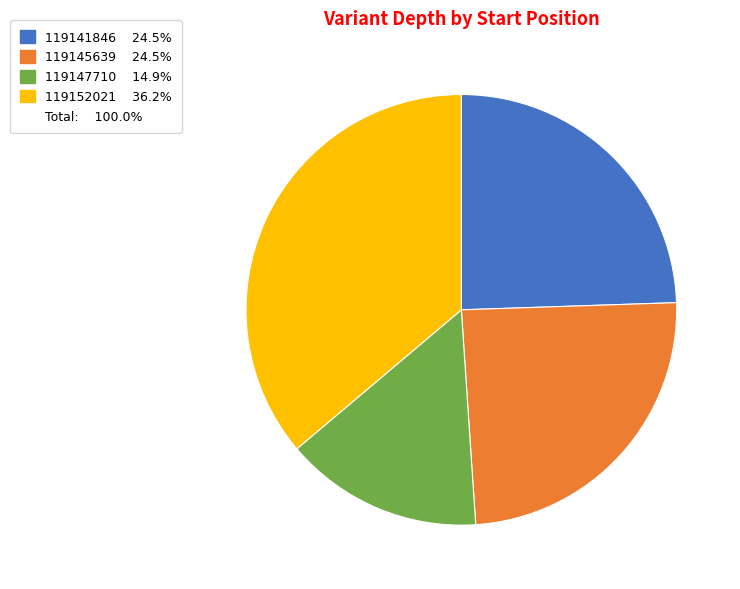

Is there any slice that represents more than half of the pie?

No